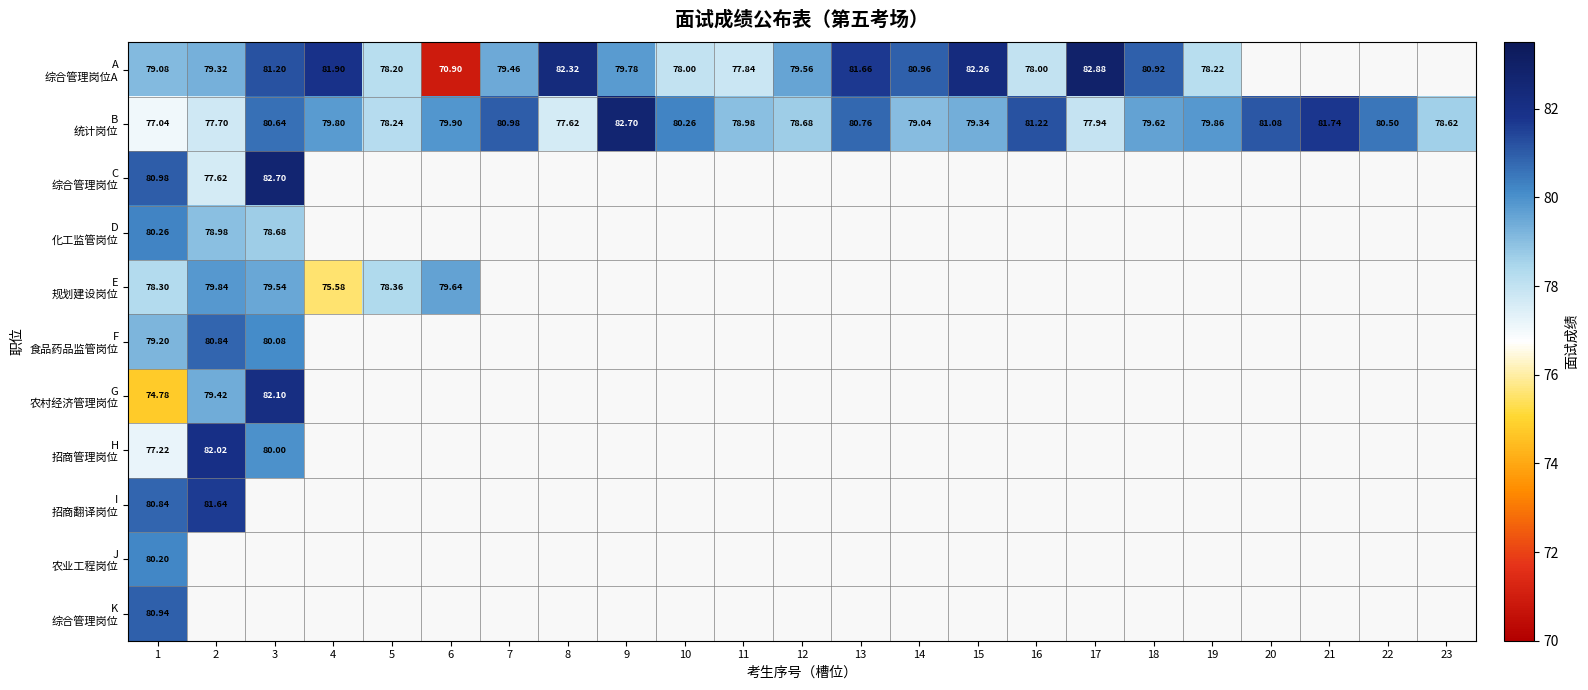

Rank the series by their maximum value, from highest to lowest.

A 综合管理岗位A, B 统计岗位, C 综合管理岗位, G 农村经济管理岗位, H 招商管理岗位, I 招商翻译岗位, K 综合管理岗位, F 食品药品监管岗位, D 化工监管岗位, J 农业工程岗位, E 规划建设岗位